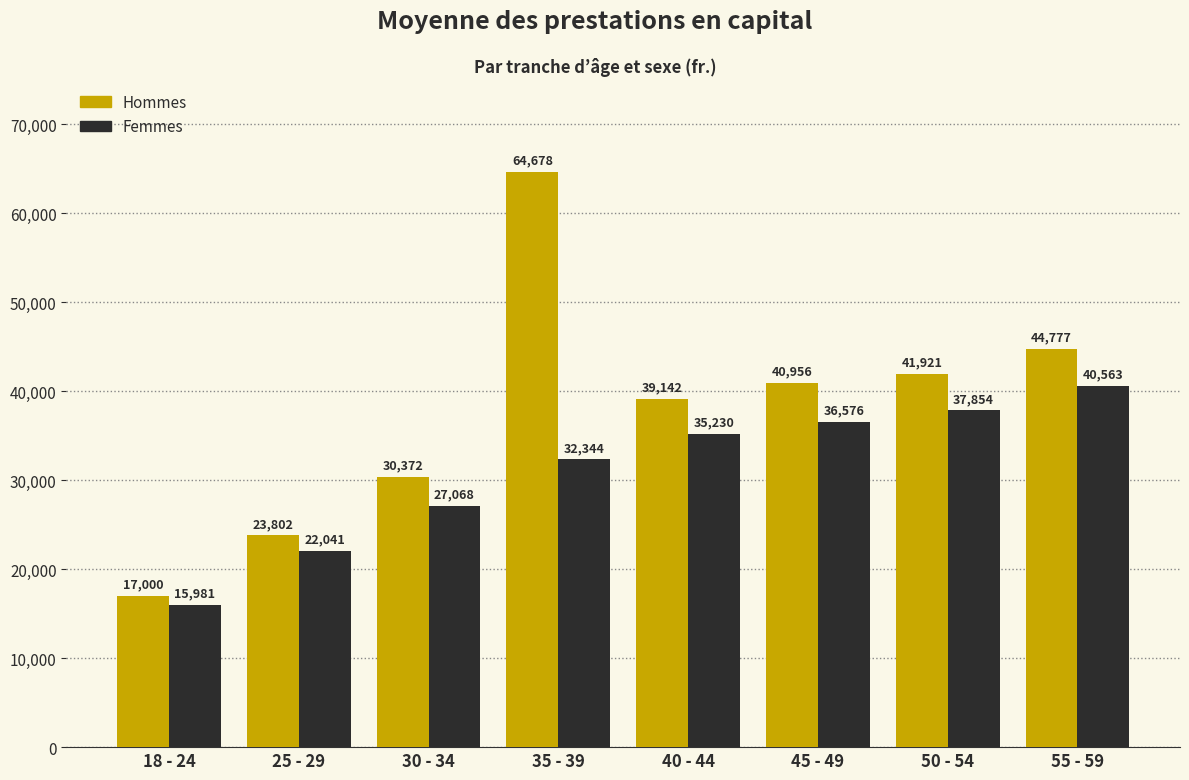

What is the label of the 8th bar from the left?

55 - 59